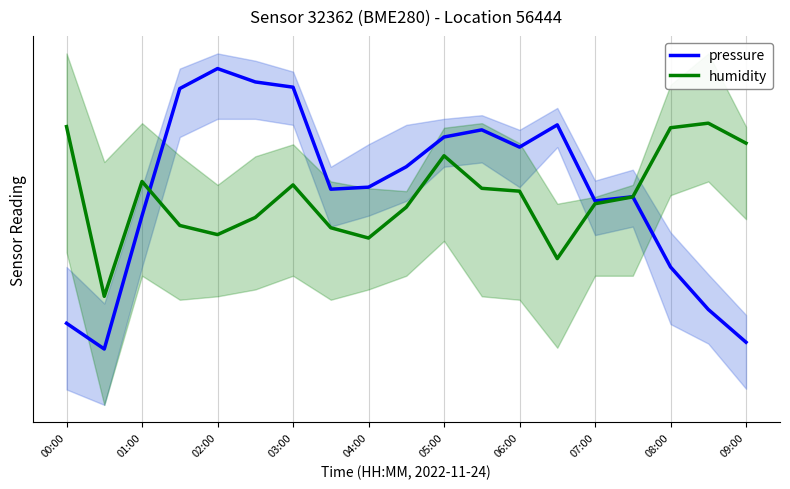

What are all the series names shown in the legend?

pressure, humidity